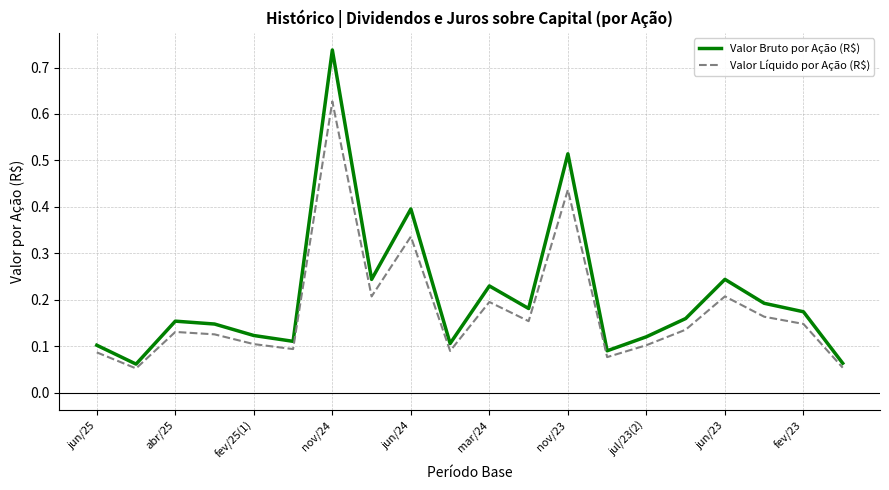

List the series in order of their overall mean, lowest first.

Valor Líquido por Ação (R$), Valor Bruto por Ação (R$)